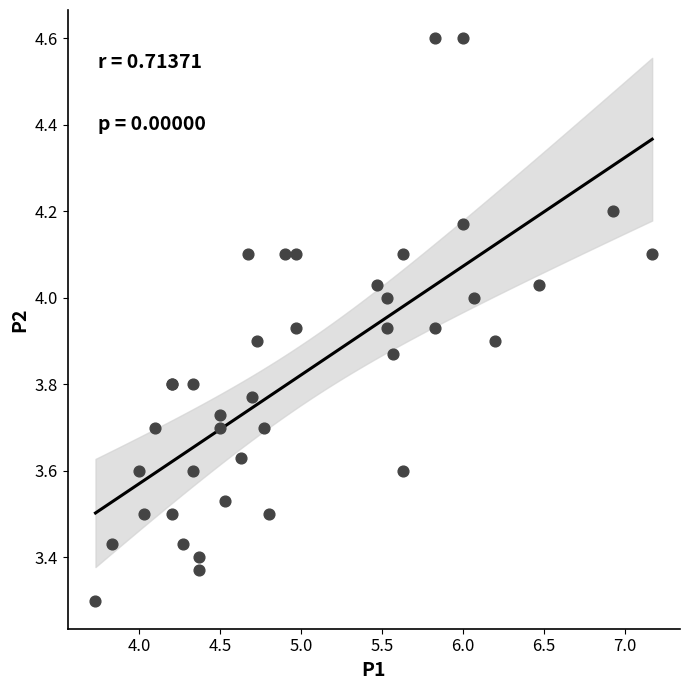

What Y value in the scatter plot is closest to 3?

3.3